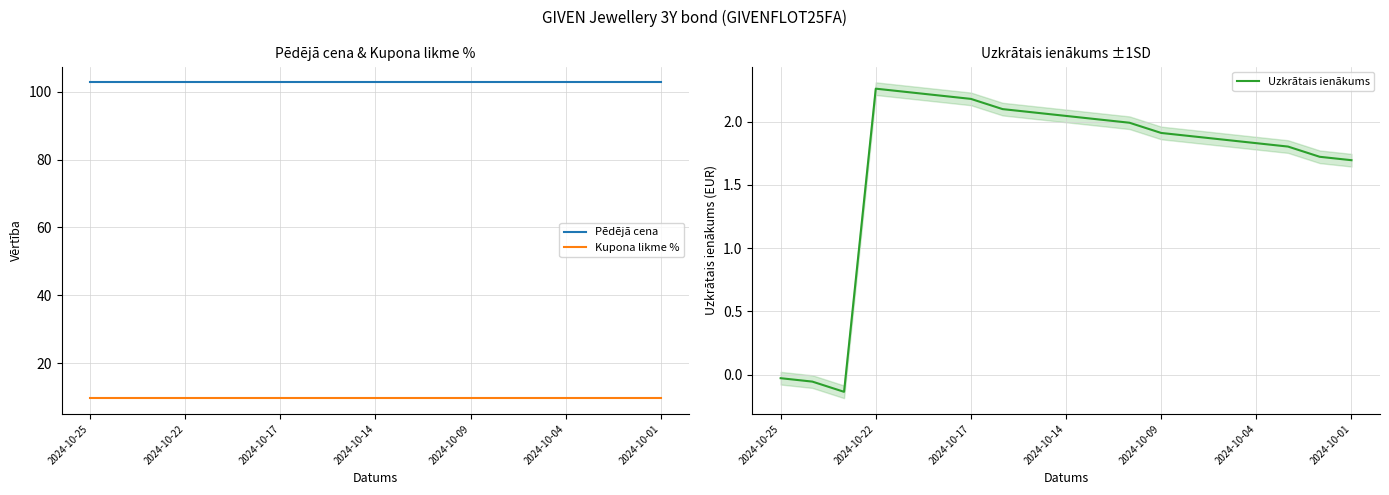

True or false: Pēdējā cena has a value of 140.6 at 2024-10-25.

False